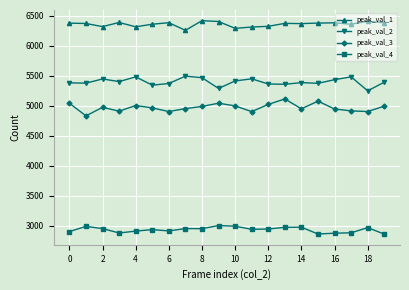

Does the chart display data point markers on the line(s)?

Yes